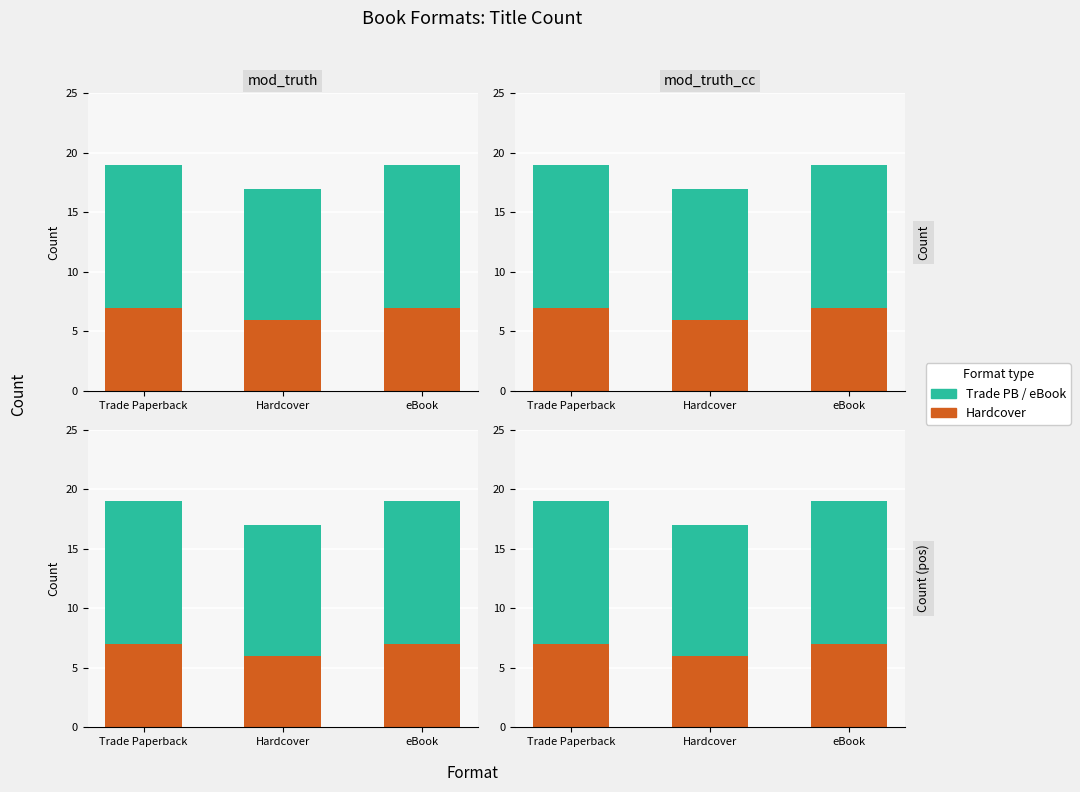

What is the label of the 2nd bar from the left?

Hardcover